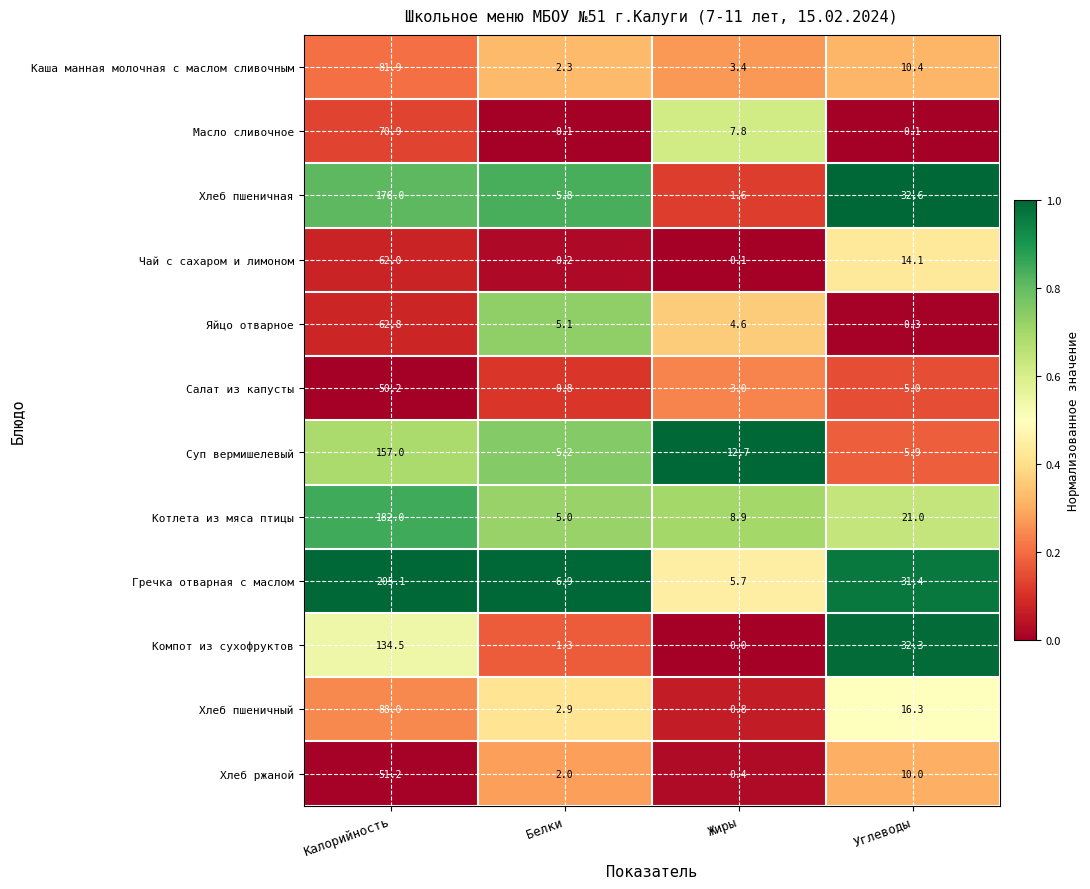

At which label is Компот из сухофруктов closest to 67?

Углеводы